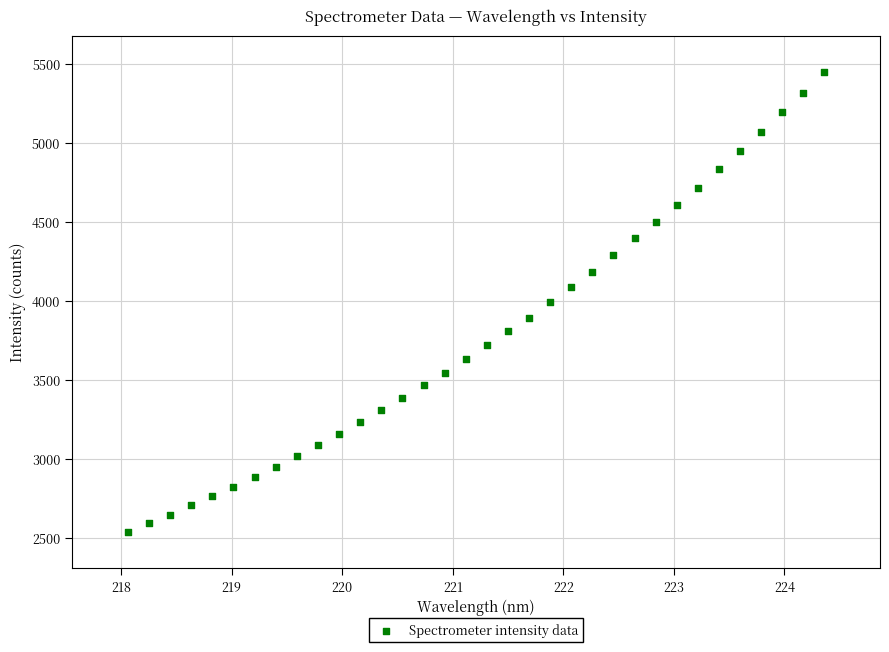

What is the range of X values (max minus min)?

6.3